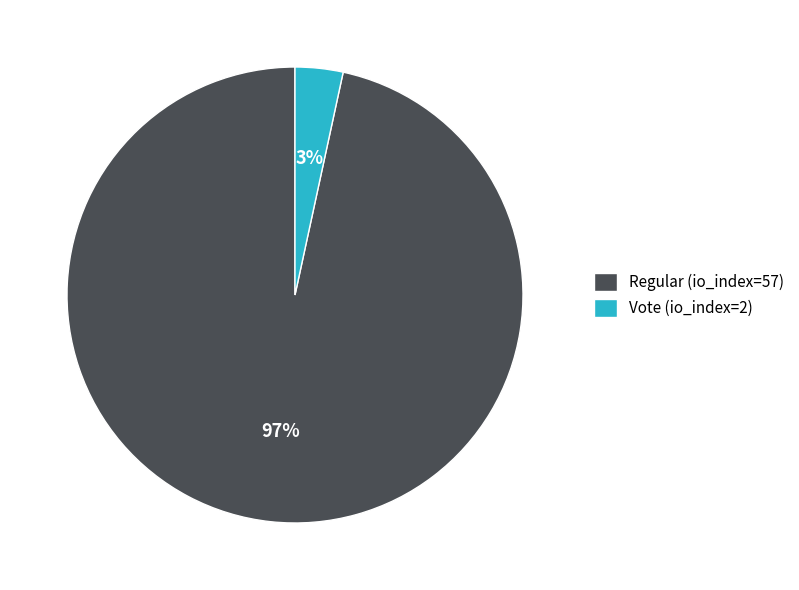

Which category has the smallest portion of the pie?

Vote (io_index=2)